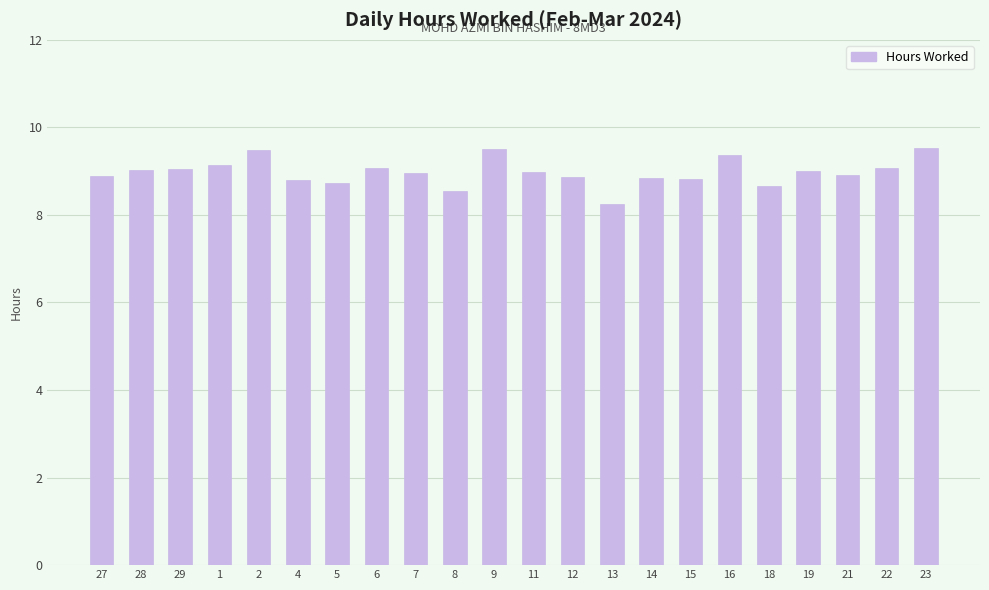

What position from the right is 8?

13